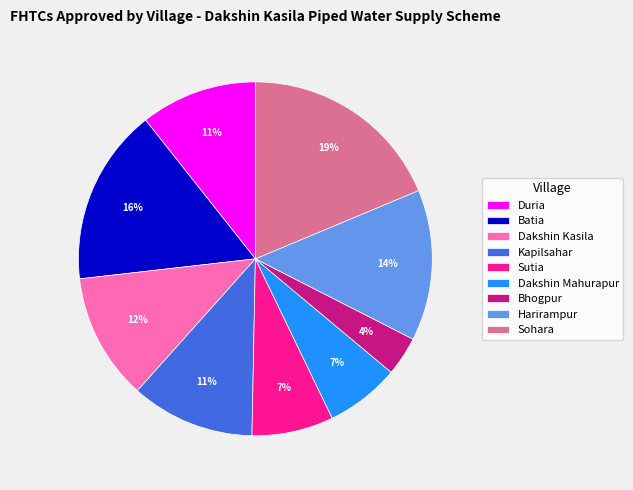

Combined, do Kapilsahar and Bhogpur account for over 50%?

No